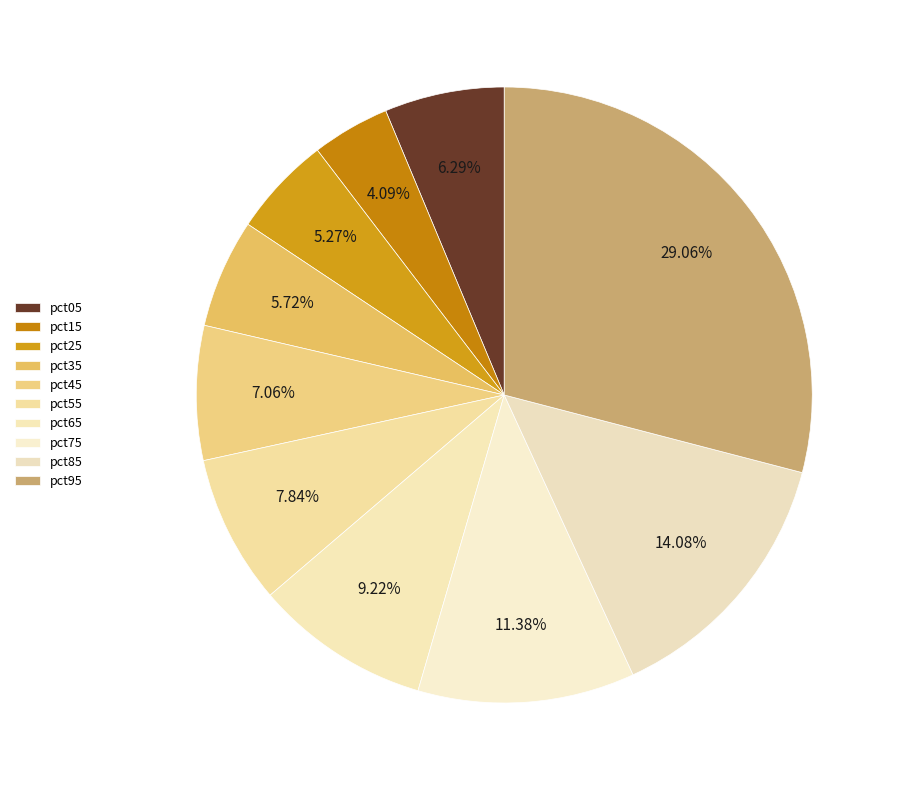

Does any single category account for the majority?

No